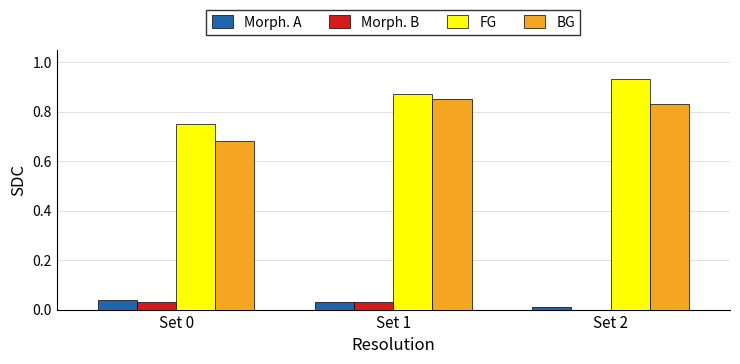

Which category has the highest value in the FG series?

Set 2